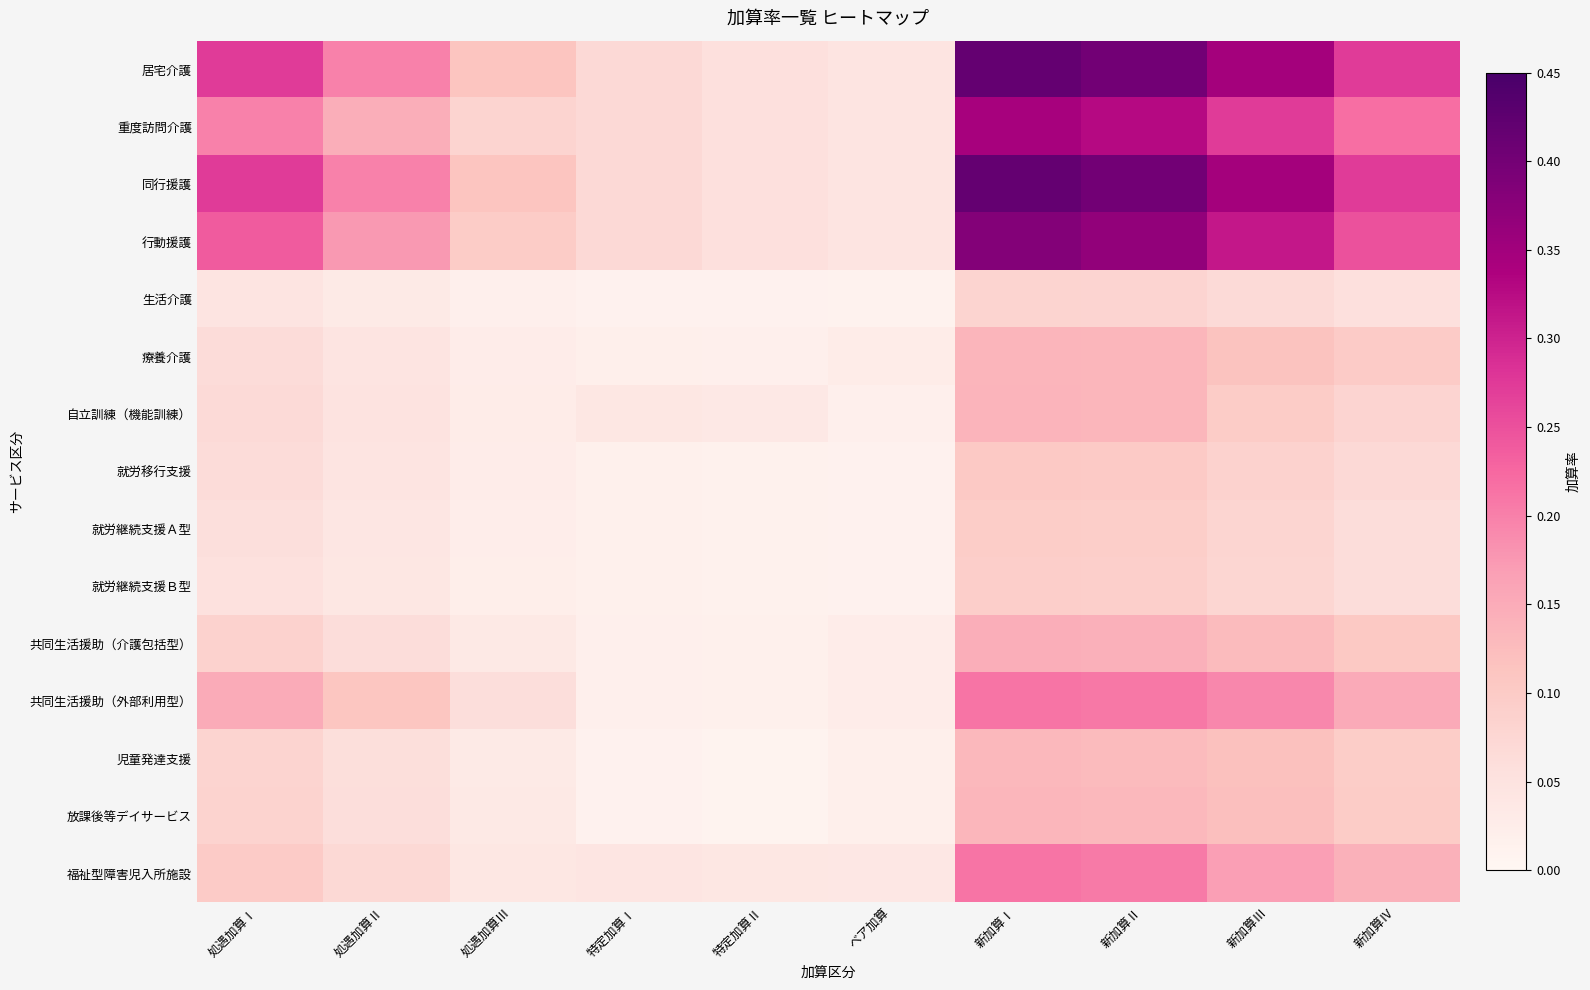

Reading left to right, what are all the values shown in this chart?

居宅介護: 処遇加算Ⅰ=0.3	処遇加算Ⅱ=0.2	処遇加算Ⅲ=0.1	特定加算Ⅰ=0.1	特定加算Ⅱ=0.1	ベア加算=0.0	新加算Ⅰ=0.4	新加算Ⅱ=0.4	新加算Ⅲ=0.3	新加算Ⅳ=0.3
重度訪問介護: 処遇加算Ⅰ=0.2	処遇加算Ⅱ=0.1	処遇加算Ⅲ=0.1	特定加算Ⅰ=0.1	特定加算Ⅱ=0.1	ベア加算=0.0	新加算Ⅰ=0.3	新加算Ⅱ=0.3	新加算Ⅲ=0.3	新加算Ⅳ=0.2
同行援護: 処遇加算Ⅰ=0.3	処遇加算Ⅱ=0.2	処遇加算Ⅲ=0.1	特定加算Ⅰ=0.1	特定加算Ⅱ=0.1	ベア加算=0.0	新加算Ⅰ=0.4	新加算Ⅱ=0.4	新加算Ⅲ=0.3	新加算Ⅳ=0.3
行動援護: 処遇加算Ⅰ=0.2	処遇加算Ⅱ=0.2	処遇加算Ⅲ=0.1	特定加算Ⅰ=0.1	特定加算Ⅱ=0.1	ベア加算=0.0	新加算Ⅰ=0.4	新加算Ⅱ=0.4	新加算Ⅲ=0.3	新加算Ⅳ=0.2
生活介護: 処遇加算Ⅰ=0.0	処遇加算Ⅱ=0.0	処遇加算Ⅲ=0.0	特定加算Ⅰ=0.0	特定加算Ⅱ=0.0	ベア加算=0.0	新加算Ⅰ=0.1	新加算Ⅱ=0.1	新加算Ⅲ=0.1	新加算Ⅳ=0.1
療養介護: 処遇加算Ⅰ=0.1	処遇加算Ⅱ=0.0	処遇加算Ⅲ=0.0	特定加算Ⅰ=0.0	特定加算Ⅱ=0.0	ベア加算=0.0	新加算Ⅰ=0.1	新加算Ⅱ=0.1	新加算Ⅲ=0.1	新加算Ⅳ=0.1
自立訓練（機能訓練）: 処遇加算Ⅰ=0.1	処遇加算Ⅱ=0.0	処遇加算Ⅲ=0.0	特定加算Ⅰ=0.0	特定加算Ⅱ=0.0	ベア加算=0.0	新加算Ⅰ=0.1	新加算Ⅱ=0.1	新加算Ⅲ=0.1	新加算Ⅳ=0.1
就労移行支援: 処遇加算Ⅰ=0.1	処遇加算Ⅱ=0.0	処遇加算Ⅲ=0.0	特定加算Ⅰ=0.0	特定加算Ⅱ=0.0	ベア加算=0.0	新加算Ⅰ=0.1	新加算Ⅱ=0.1	新加算Ⅲ=0.1	新加算Ⅳ=0.1
就労継続支援Ａ型: 処遇加算Ⅰ=0.1	処遇加算Ⅱ=0.0	処遇加算Ⅲ=0.0	特定加算Ⅰ=0.0	特定加算Ⅱ=0.0	ベア加算=0.0	新加算Ⅰ=0.1	新加算Ⅱ=0.1	新加算Ⅲ=0.1	新加算Ⅳ=0.1
就労継続支援Ｂ型: 処遇加算Ⅰ=0.1	処遇加算Ⅱ=0.0	処遇加算Ⅲ=0.0	特定加算Ⅰ=0.0	特定加算Ⅱ=0.0	ベア加算=0.0	新加算Ⅰ=0.1	新加算Ⅱ=0.1	新加算Ⅲ=0.1	新加算Ⅳ=0.1
共同生活援助（介護包括型）: 処遇加算Ⅰ=0.1	処遇加算Ⅱ=0.1	処遇加算Ⅲ=0.0	特定加算Ⅰ=0.0	特定加算Ⅱ=0.0	ベア加算=0.0	新加算Ⅰ=0.1	新加算Ⅱ=0.1	新加算Ⅲ=0.1	新加算Ⅳ=0.1
共同生活援助（外部利用型）: 処遇加算Ⅰ=0.1	処遇加算Ⅱ=0.1	処遇加算Ⅲ=0.1	特定加算Ⅰ=0.0	特定加算Ⅱ=0.0	ベア加算=0.0	新加算Ⅰ=0.2	新加算Ⅱ=0.2	新加算Ⅲ=0.2	新加算Ⅳ=0.2
児童発達支援: 処遇加算Ⅰ=0.1	処遇加算Ⅱ=0.1	処遇加算Ⅲ=0.0	特定加算Ⅰ=0.0	特定加算Ⅱ=0.0	ベア加算=0.0	新加算Ⅰ=0.1	新加算Ⅱ=0.1	新加算Ⅲ=0.1	新加算Ⅳ=0.1
放課後等デイサービス: 処遇加算Ⅰ=0.1	処遇加算Ⅱ=0.1	処遇加算Ⅲ=0.0	特定加算Ⅰ=0.0	特定加算Ⅱ=0.0	ベア加算=0.0	新加算Ⅰ=0.1	新加算Ⅱ=0.1	新加算Ⅲ=0.1	新加算Ⅳ=0.1
福祉型障害児入所施設: 処遇加算Ⅰ=0.1	処遇加算Ⅱ=0.1	処遇加算Ⅲ=0.0	特定加算Ⅰ=0.0	特定加算Ⅱ=0.0	ベア加算=0.0	新加算Ⅰ=0.2	新加算Ⅱ=0.2	新加算Ⅲ=0.2	新加算Ⅳ=0.1